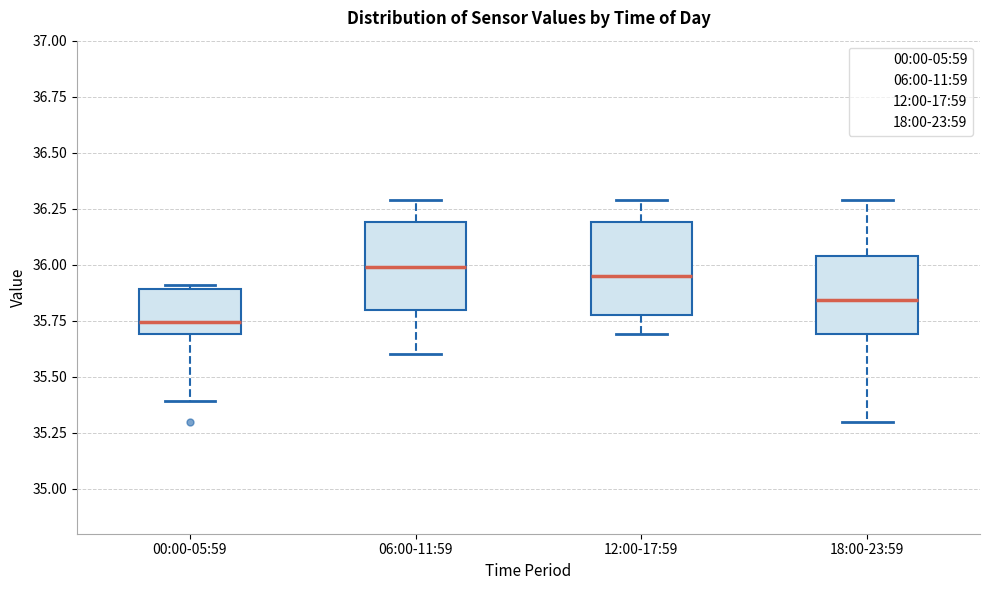

Where does the lower whisker of the box for 18:00-23:59 end on the y-axis? The values are not printed on the chart, so give them approximately, as read against the axis.

35.30